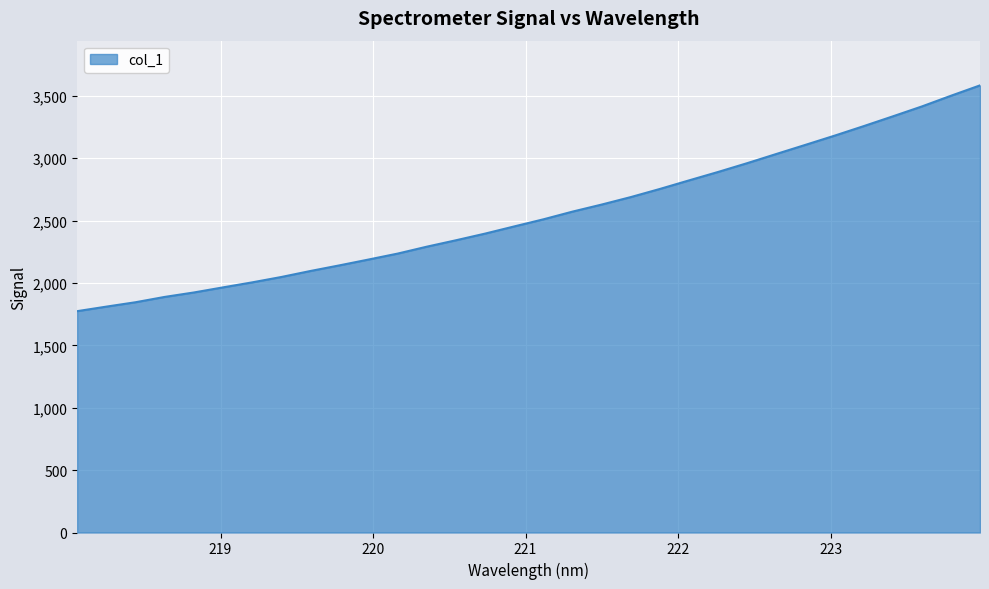

What is the difference between the maximum and minimum values?

1809.6